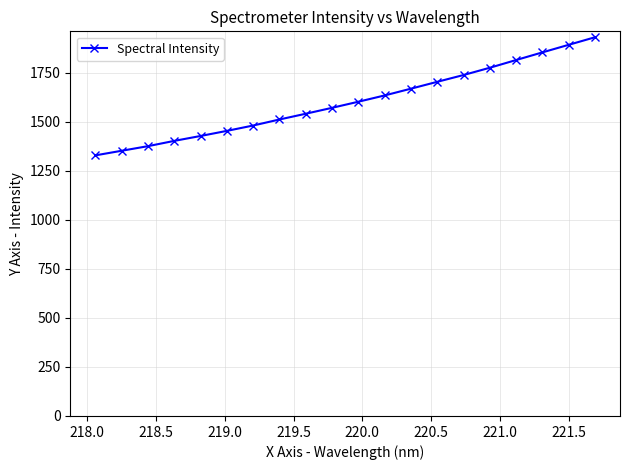

What is the sum of all values?

32070.4